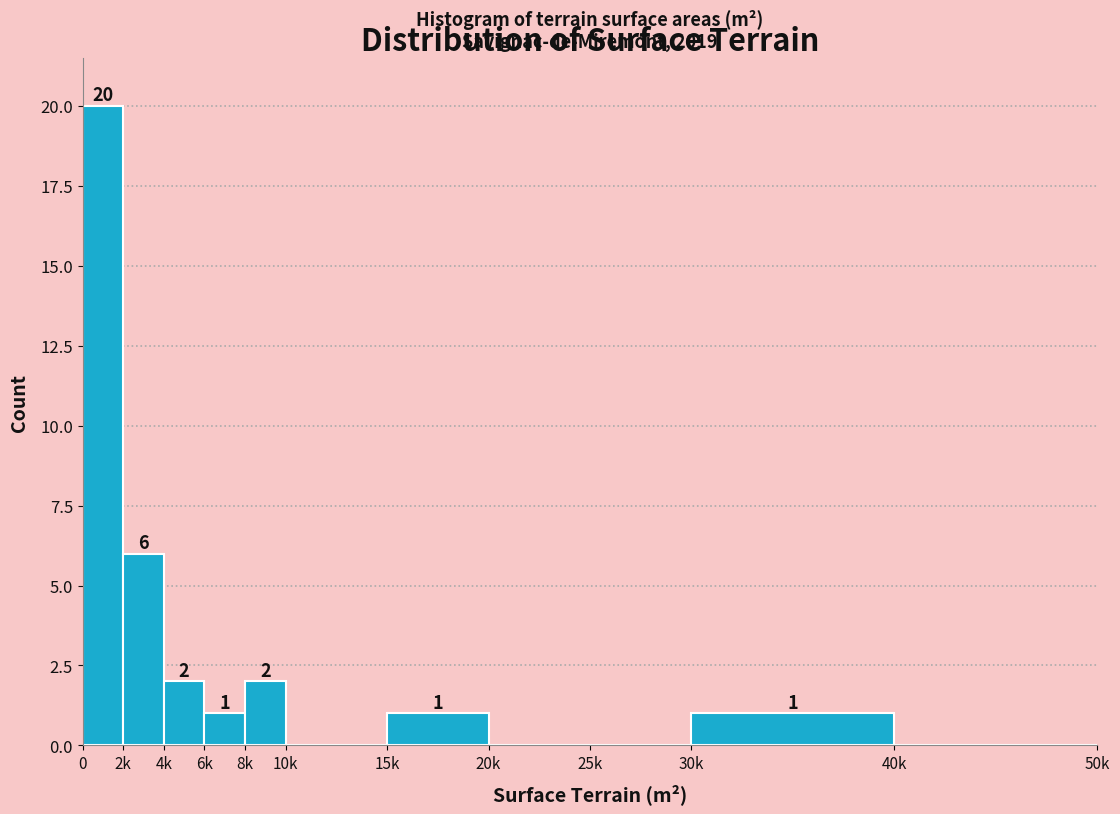

Reading left to right, extract all data points from this chart.

0=20	2k=6	4k=2	6k=1	8k=2	10k=0	15k=1	20k=0	25k=0	30k=1	40k=0